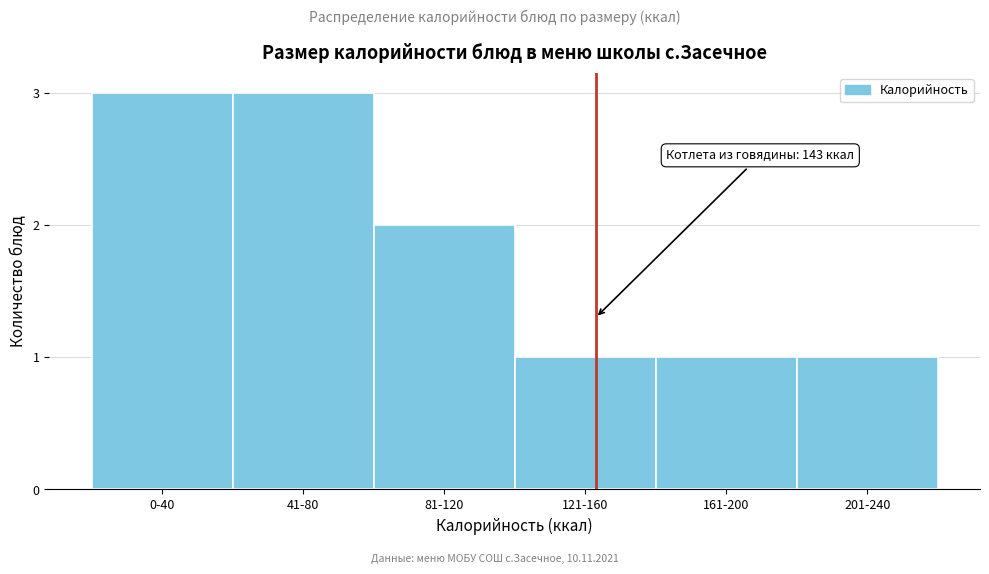

Reading right to left, list all the values displayed in this chart.

1	1	1	2	3	3